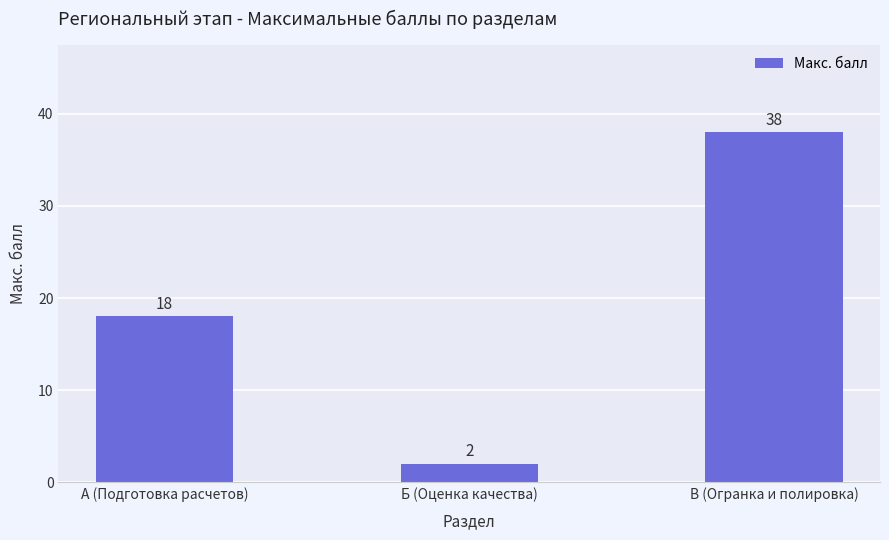

Rank the categories by value from lowest to highest.

Б (Оценка качества), А (Подготовка расчетов), В (Огранка и полировка)